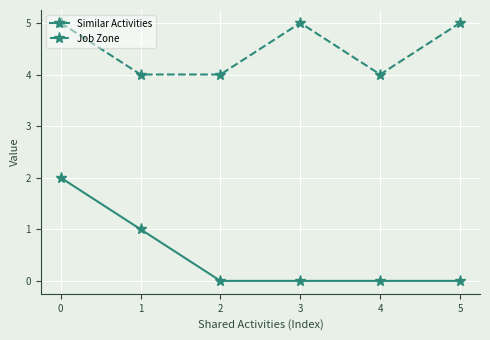

Rank the series by their average value, from highest to lowest.

Job Zone, Similar Activities